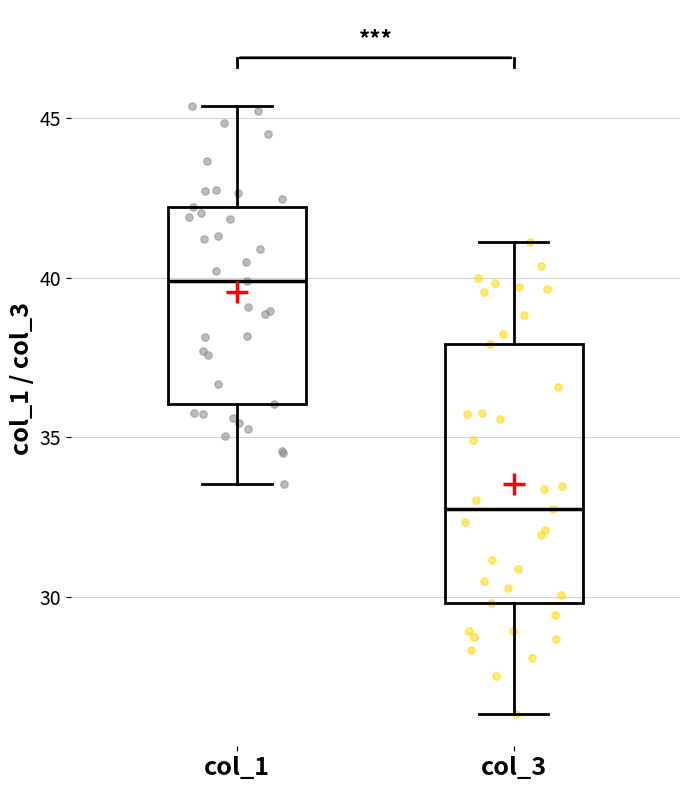

Reading left to right, read every box against the y-axis: the position of its median line, the range the box covers, and the ends of its whiskers. The values are not printed on the chart, so give them approximately, as read against the axis.

col_1: median 40.0, box 36.0 to 42.0, whiskers 33.5 to 45.5
col_3: median 33.0, box 30.0 to 38.0, whiskers 26.5 to 41.0